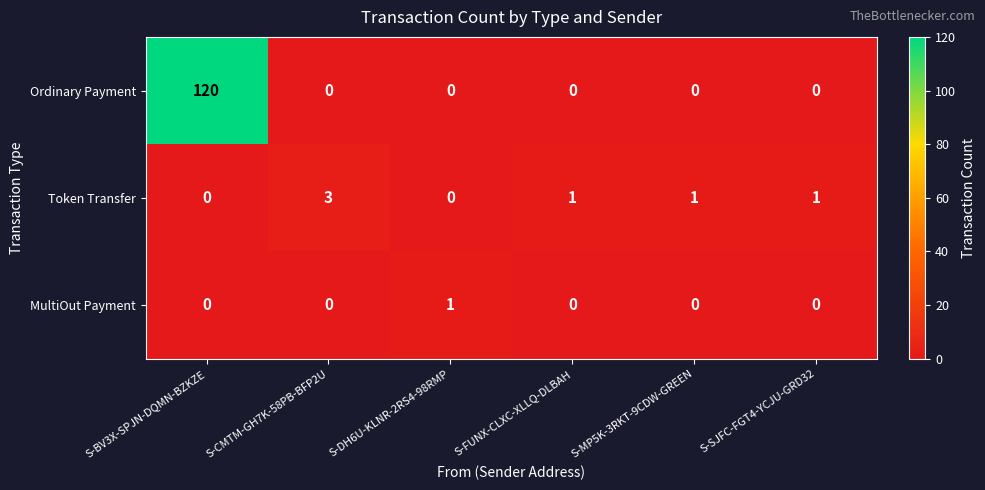

True or false: Ordinary Payment has a value of 195 at S-BV3X-SPJN-DQMN-BZKZE.

False